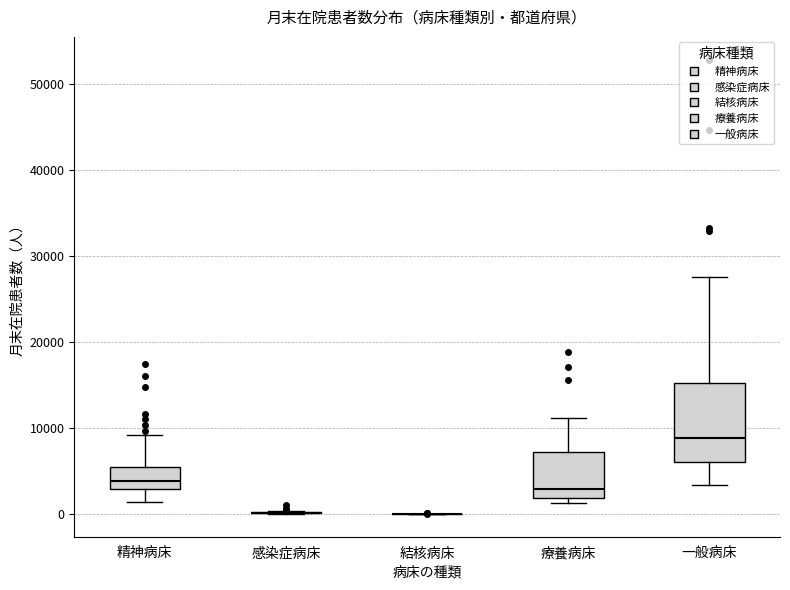

Where is the upper edge of the box for 療養病床 on the y-axis? The values are not printed on the chart, so give them approximately, as read against the axis.

7000